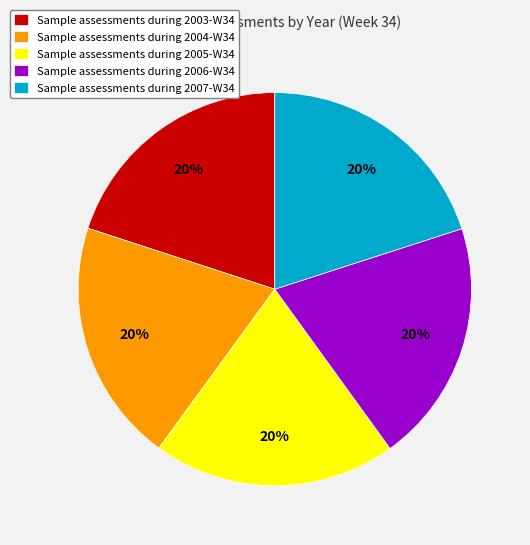

Do Sample assessments during 2007-W34 and Sample assessments during 2004-W34 together represent more than half of the pie?

No